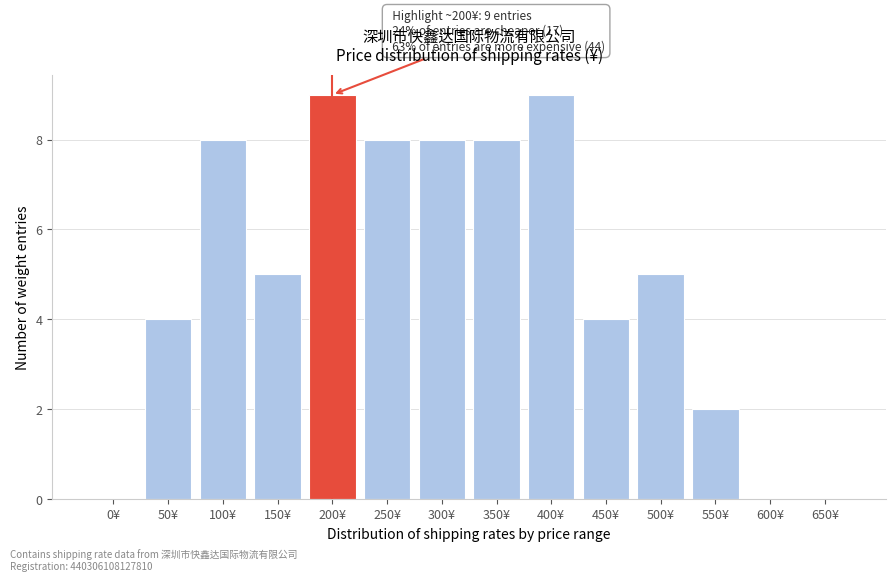

Reading left to right, list all the values displayed in this chart.

0¥=0	50¥=4	100¥=8	150¥=5	200¥=9	250¥=8	300¥=8	350¥=8	400¥=9	450¥=4	500¥=5	550¥=2	600¥=0	650¥=0